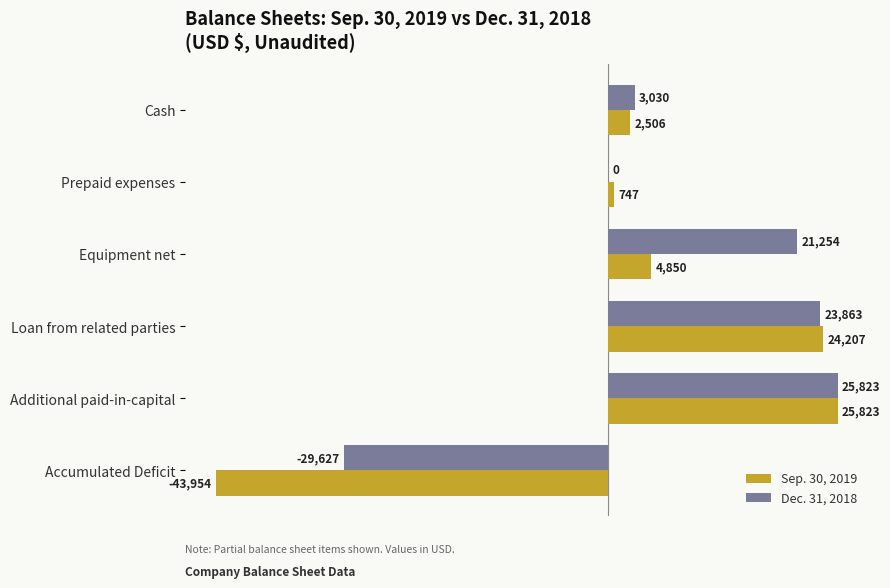

Which series has the largest range (max minus min)?

Sep. 30, 2019